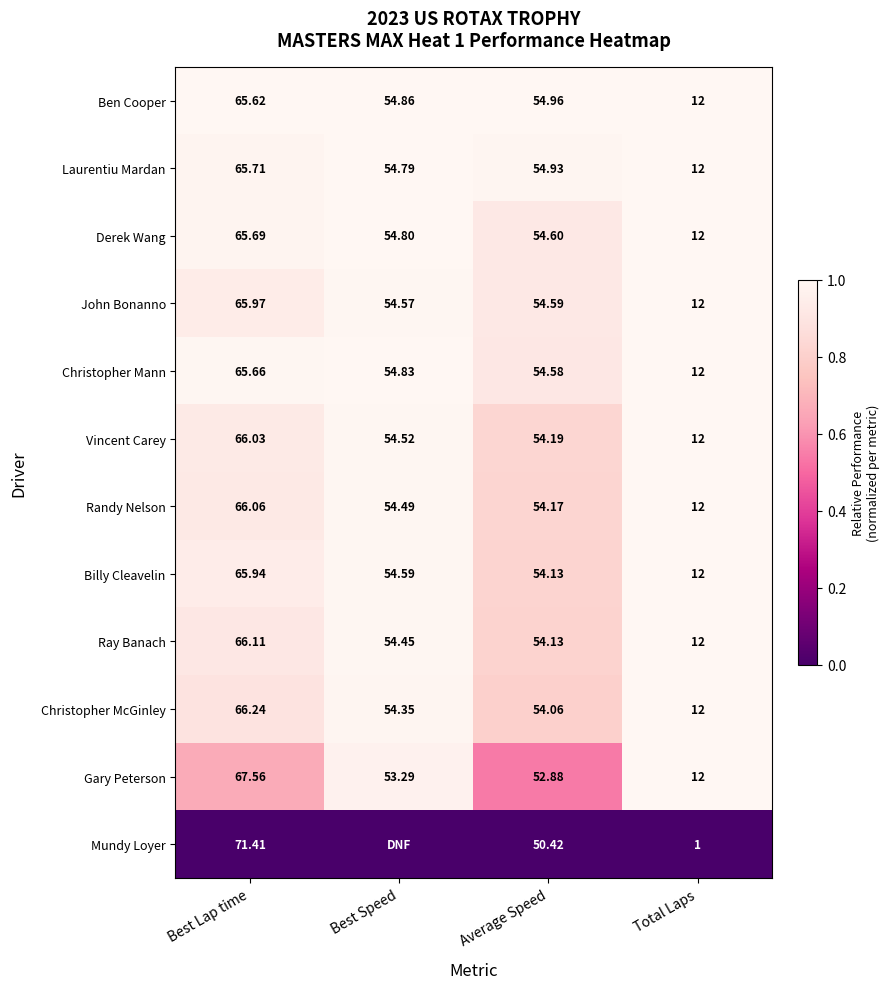

The John Bonanno series shows 0.4 at Total Laps. True or false?

False